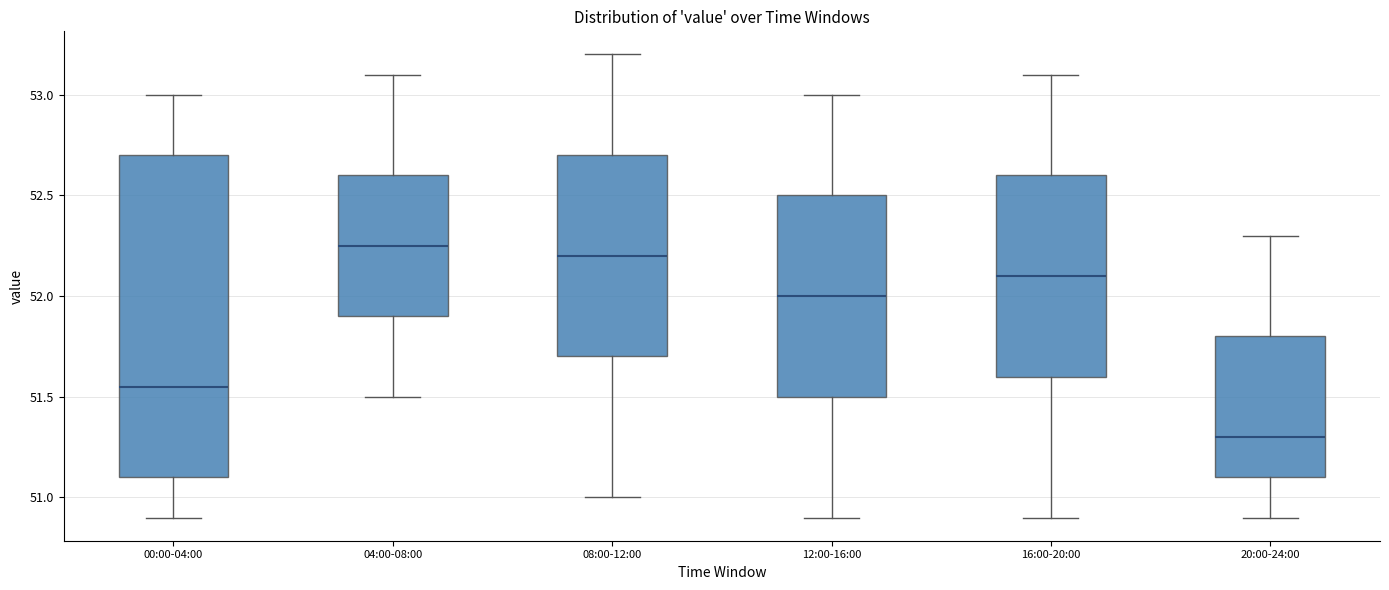

Reading left to right, transcribe this box plot: for each box, give where its median line is, the range the box spans, and where its two whiskers end, as read against the y-axis. The values are not printed on the chart, so give them approximately, as read against the axis.

00:00-04:00: median 51.55, box 51.10 to 52.70, whiskers 50.90 to 53.00
04:00-08:00: median 52.25, box 51.90 to 52.60, whiskers 51.50 to 53.10
08:00-12:00: median 52.20, box 51.70 to 52.70, whiskers 51.00 to 53.20
12:00-16:00: median 52.00, box 51.50 to 52.50, whiskers 50.90 to 53.00
16:00-20:00: median 52.10, box 51.60 to 52.60, whiskers 50.90 to 53.10
20:00-24:00: median 51.30, box 51.10 to 51.80, whiskers 50.90 to 52.30